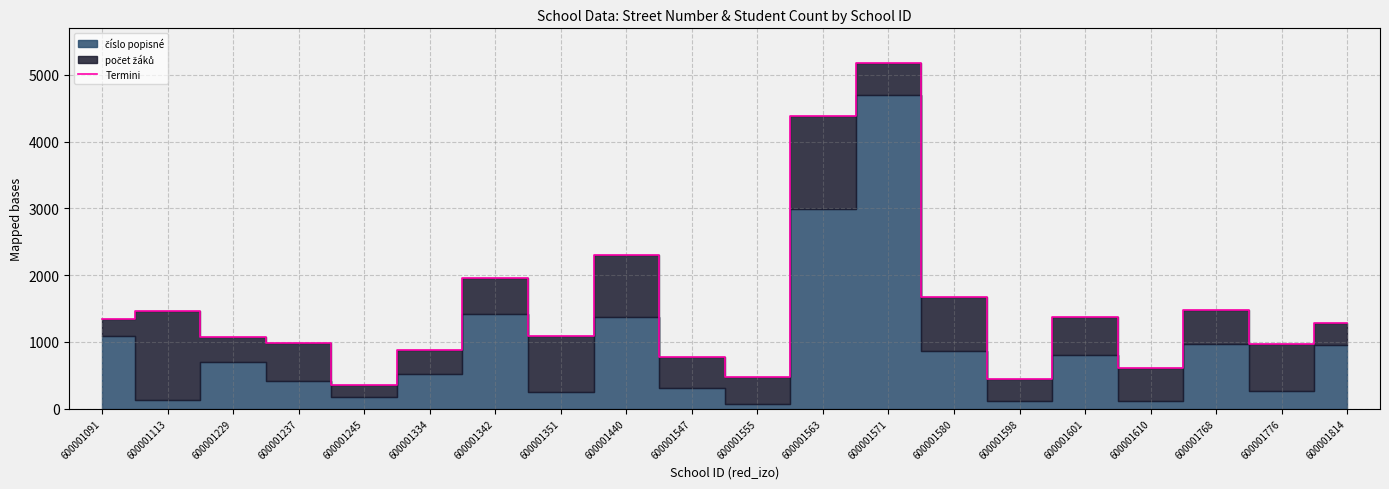

Where is the data nearest to the value 2763?

600001440